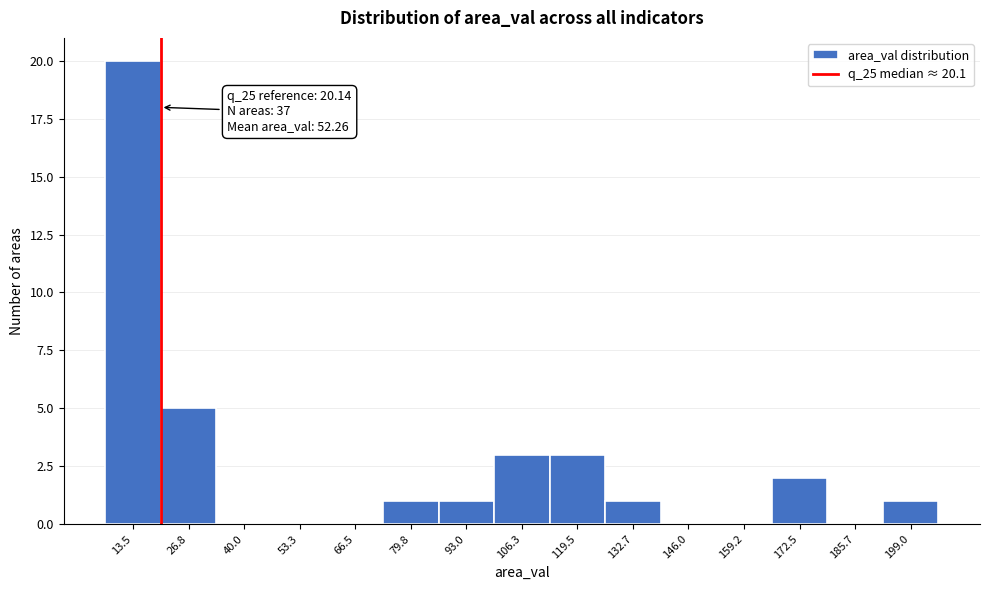

Which range on the x-axis has the tallest bar?

6 to 20